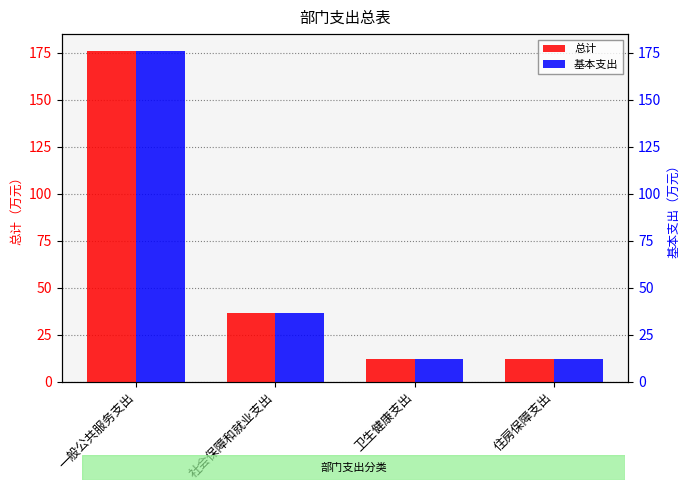

What is the minimum value for 基本支出?

11.9